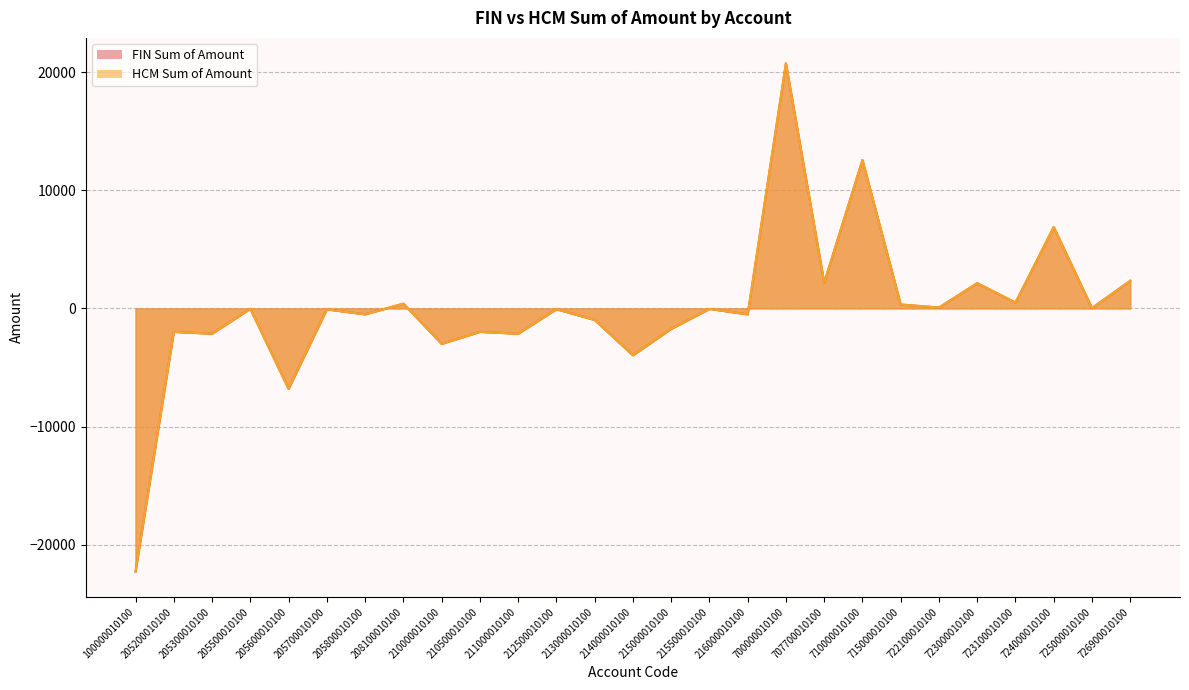

What is the maximum value shown in the chart?

20756.5